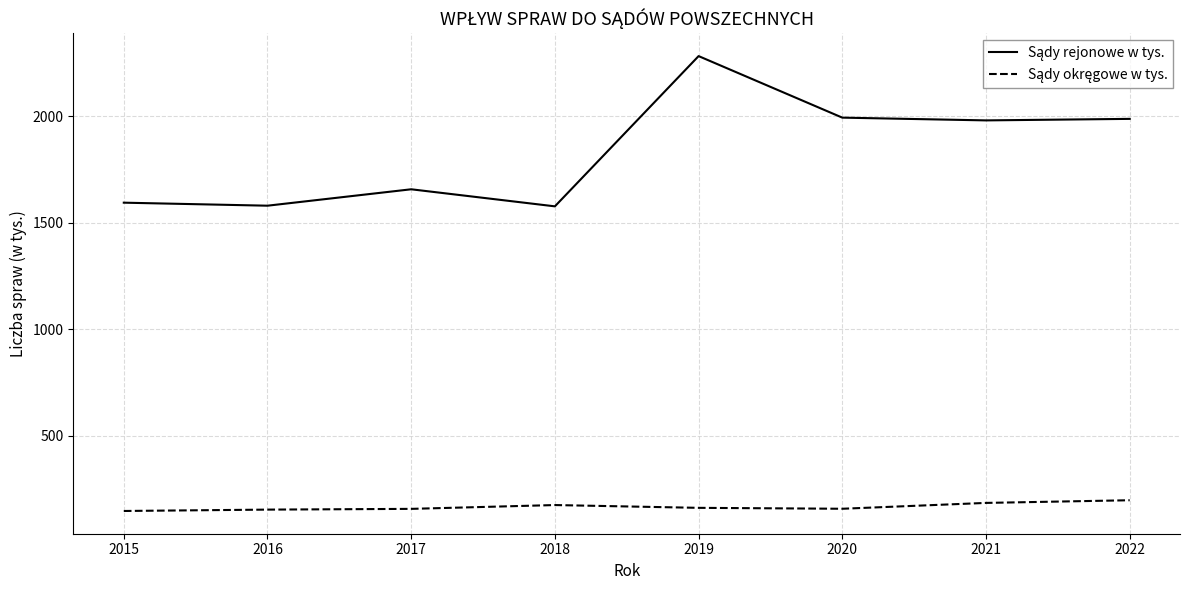

What is the total value across all series at 2016?

1734.6